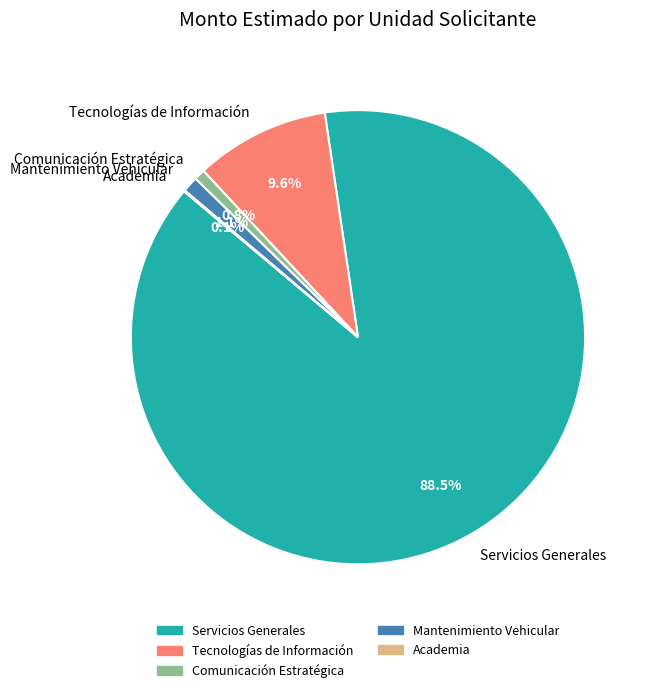

Which slice is the largest?

Servicios Generales